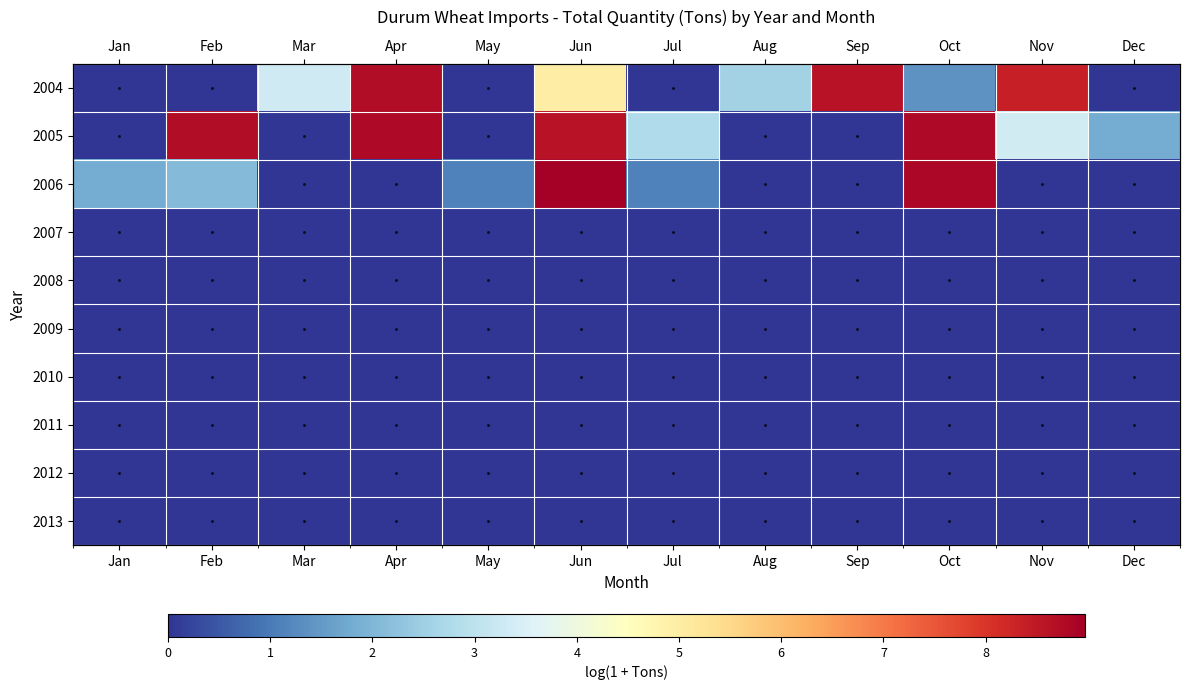

At which category is the sum across all series the highest?

Jun